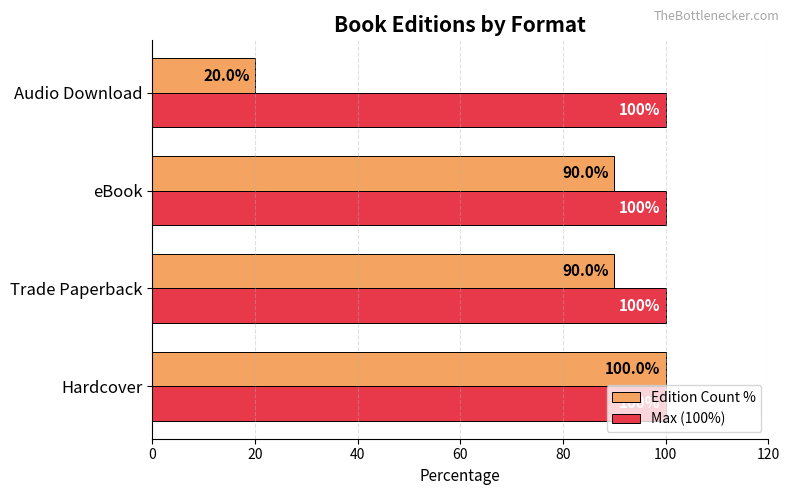

What is the greatest value displayed?

100